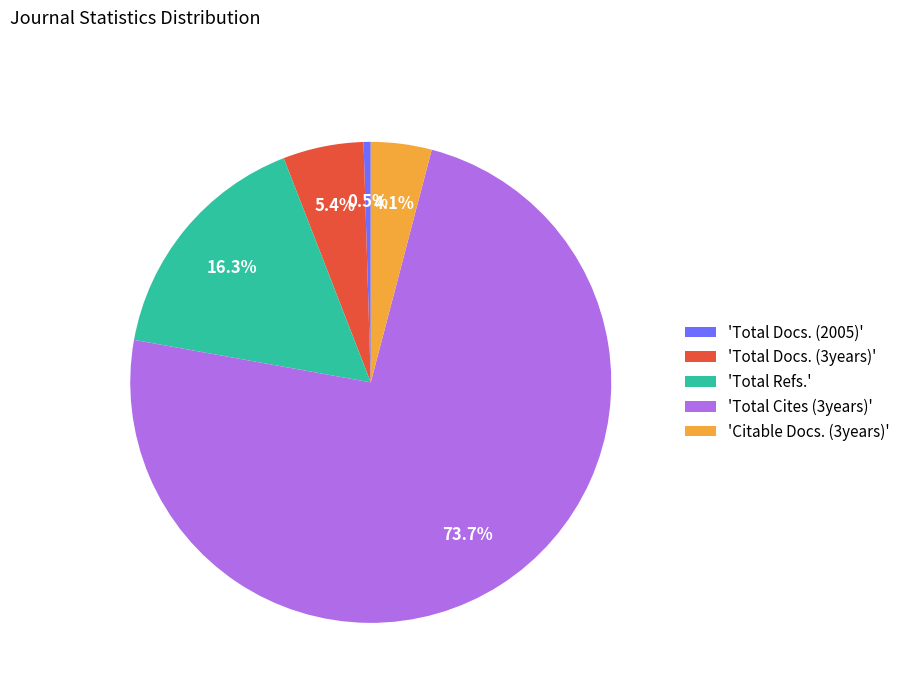

Which category has the smallest portion of the pie?

'Total Docs. (2005)'